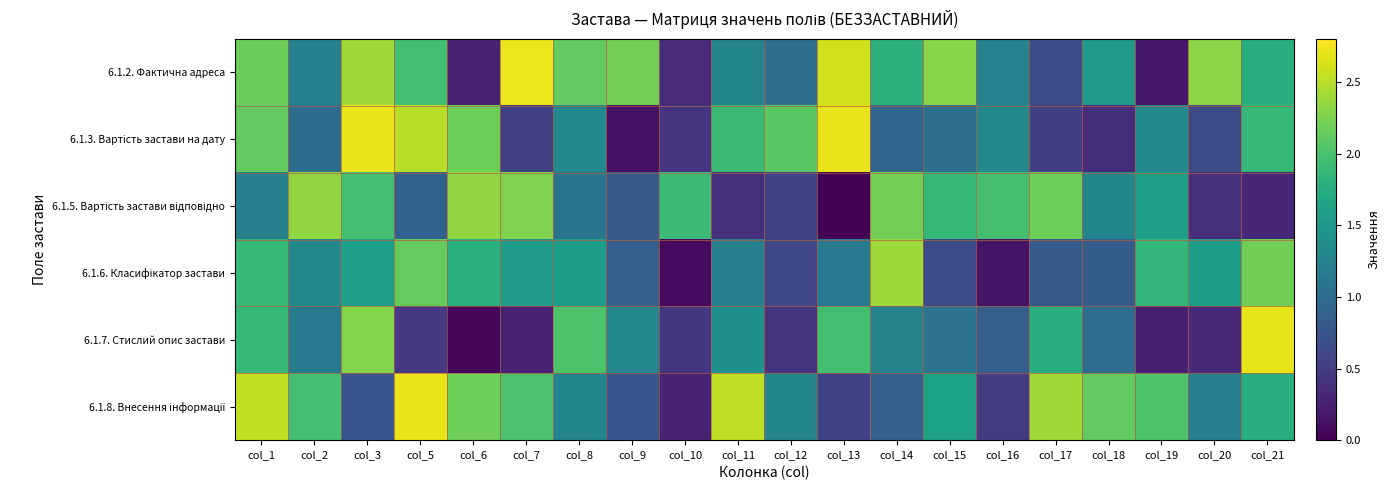

What is the total value across all series at col_14?

9.4